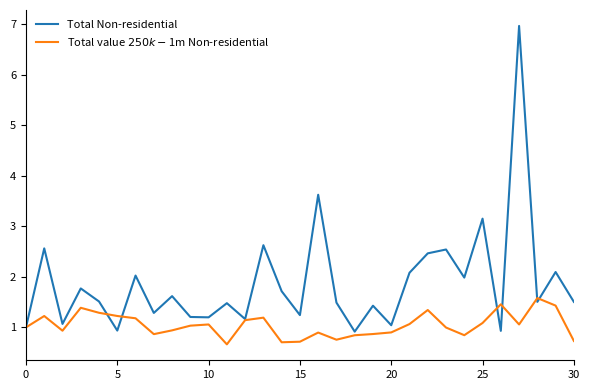

What is the minimum value for Total Non-residential?

0.9